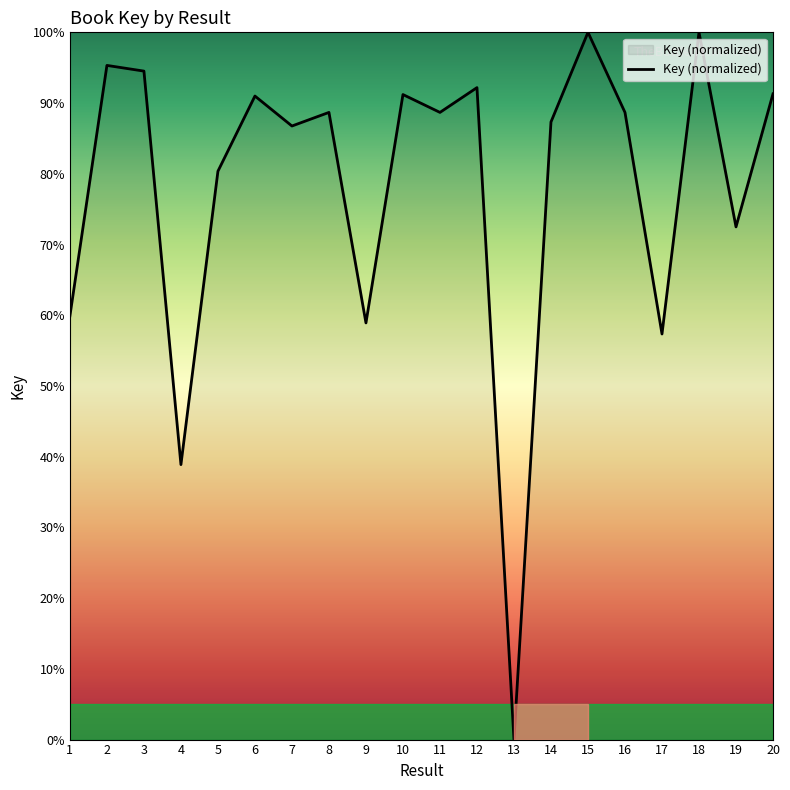

How many interior local peaks (higher than both neighbors) does the data have?

7